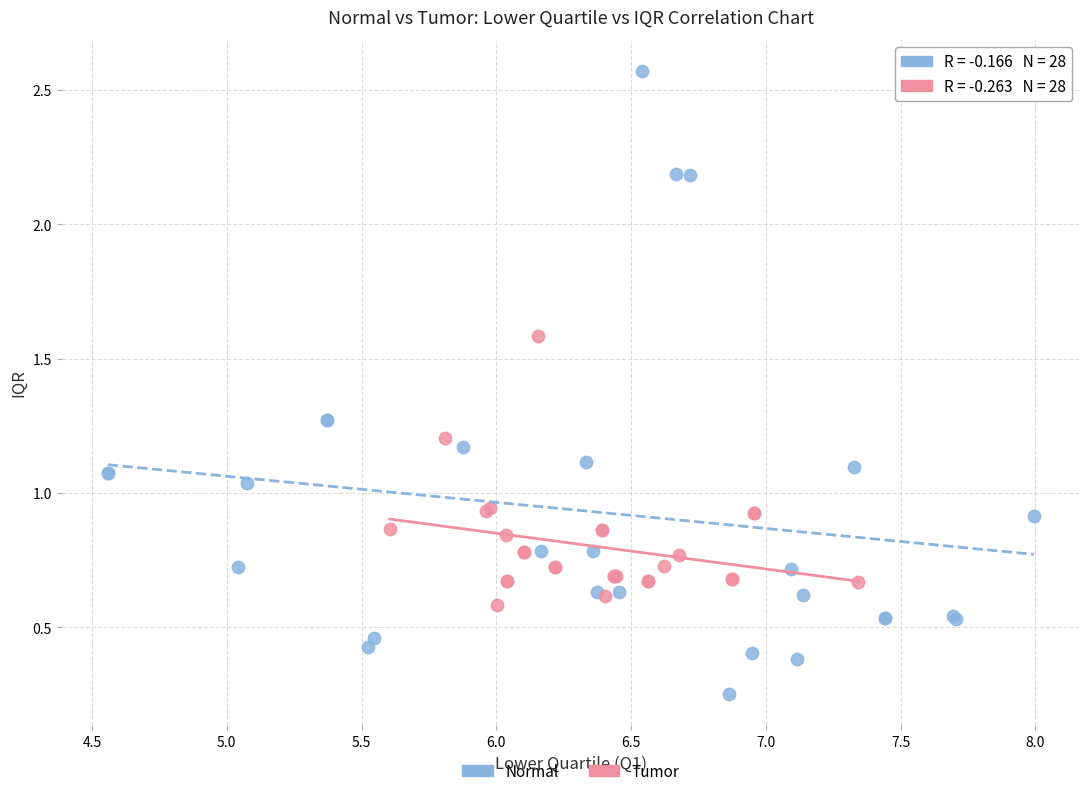

Which series reaches the maximum Y coordinate?

Normal